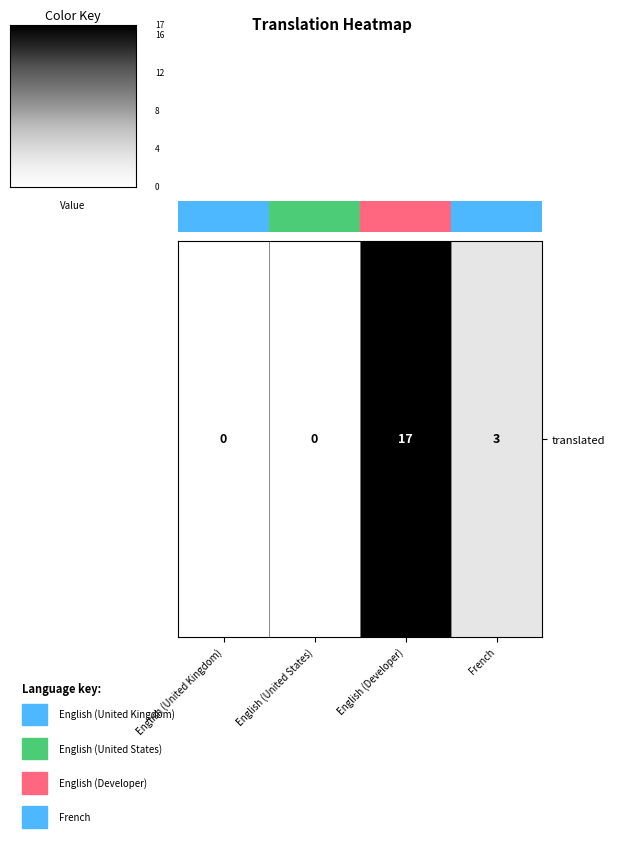

At which label is the value closest to 8?

3